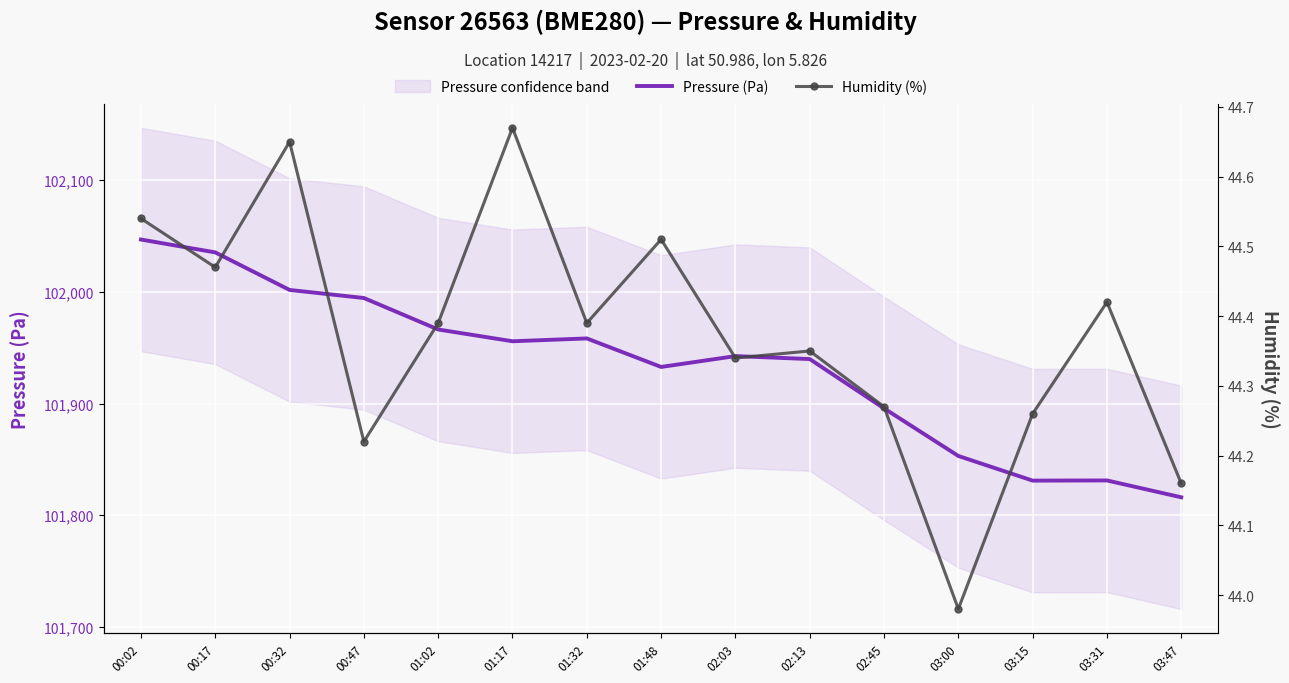

At which category does the chart reach its peak across all series?

00:02